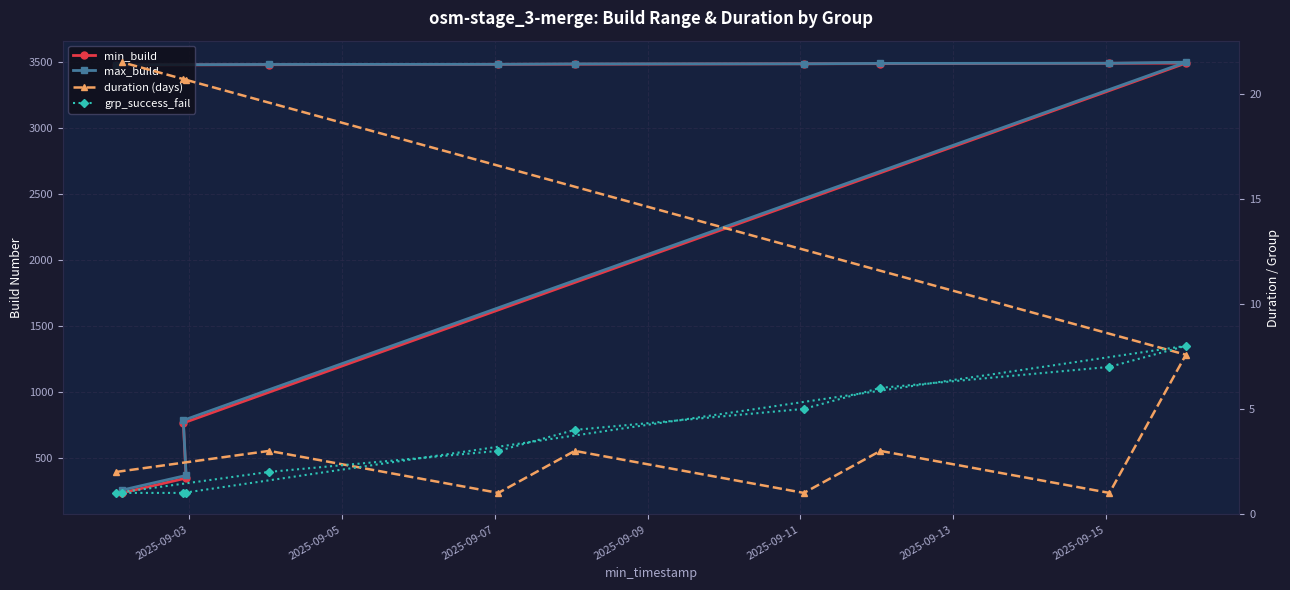

In duration (days), how many points are higher than both neighbors (excluding endpoints)?

4